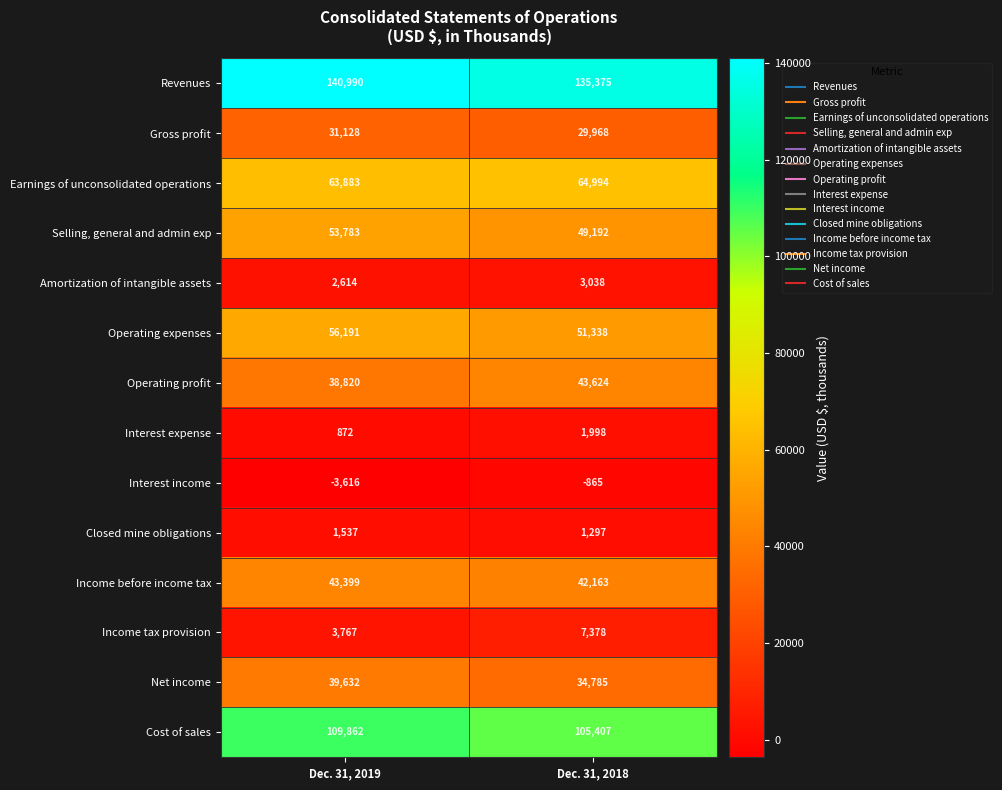

Is it true that Selling, general and admin exp equals 49192 at Dec. 31, 2018?

True